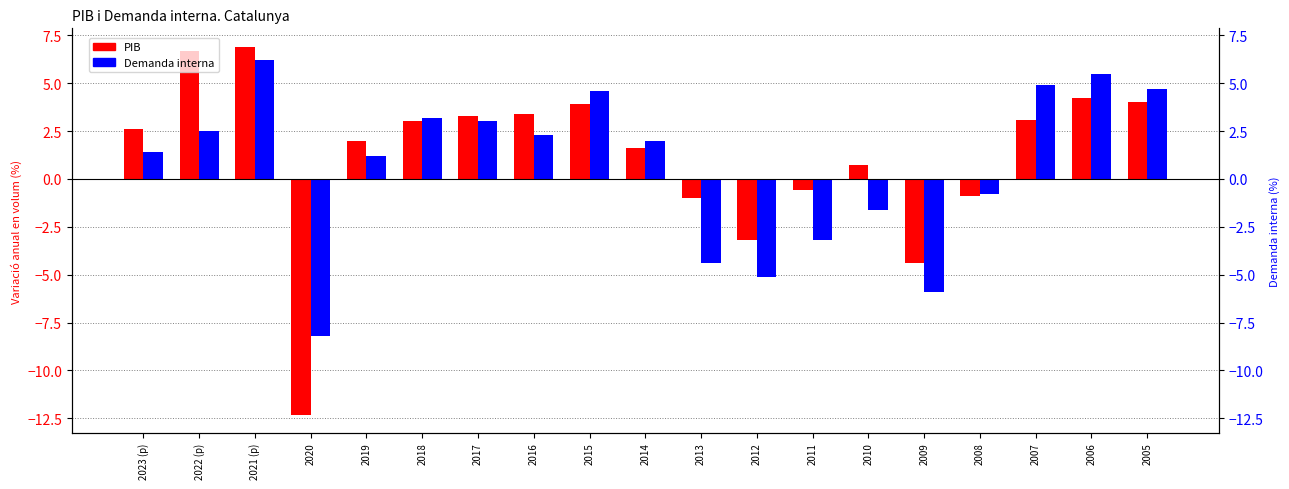

At which label does Demanda interna reach its peak?

2021 (p)